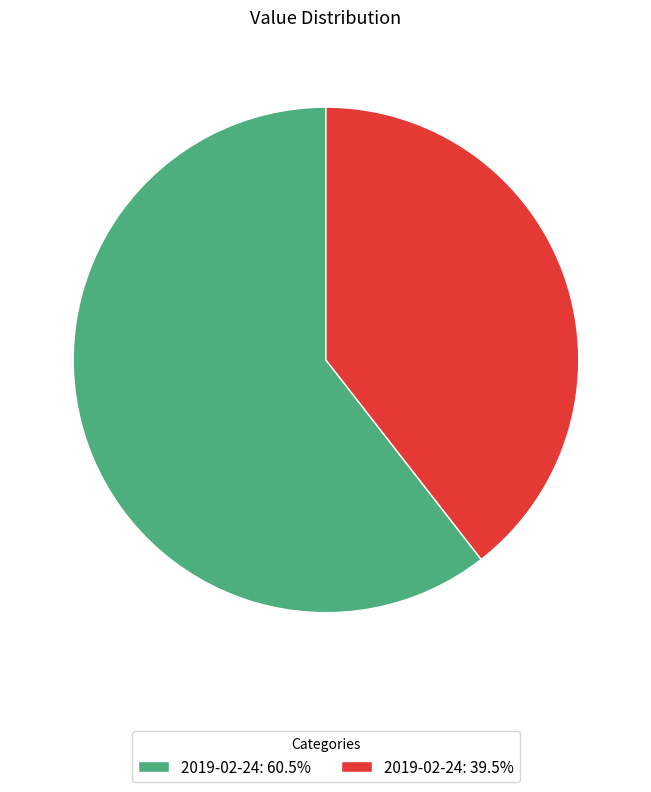

Is there any slice that represents more than half of the pie?

Yes